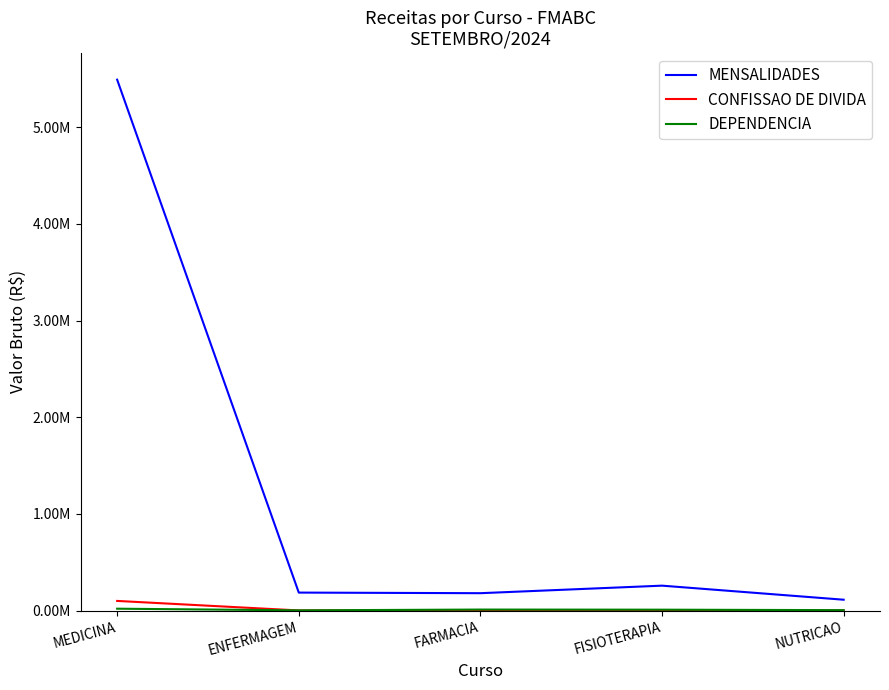

At which label does DEPENDENCIA first exceed 8968?

MEDICINA